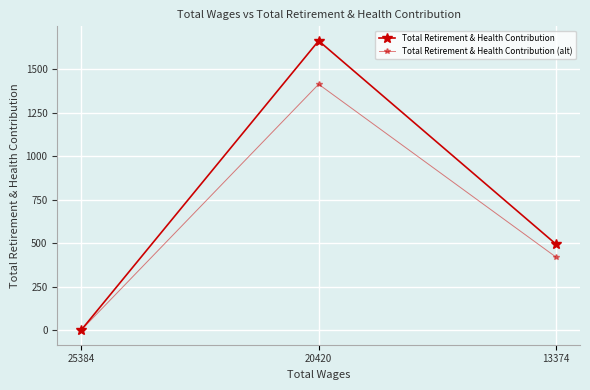

At how many categories does at least one series exceed 898?

1